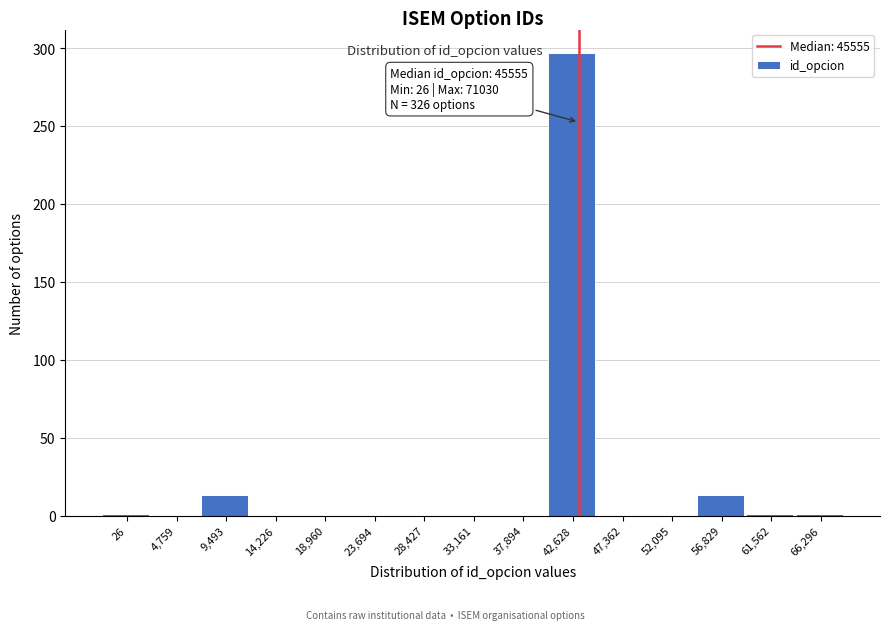

What is the maximum value shown in the chart?

297